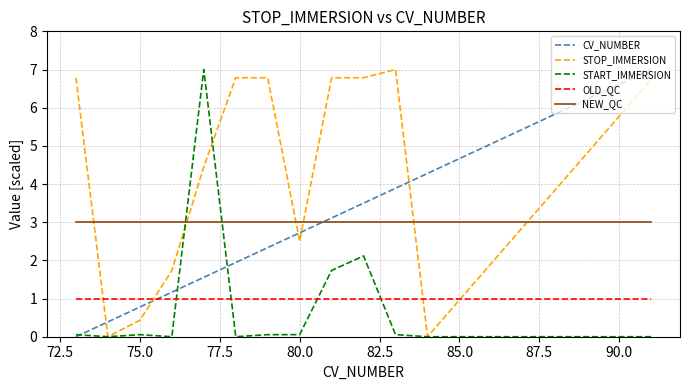

Count the number of categories in the chart.

13